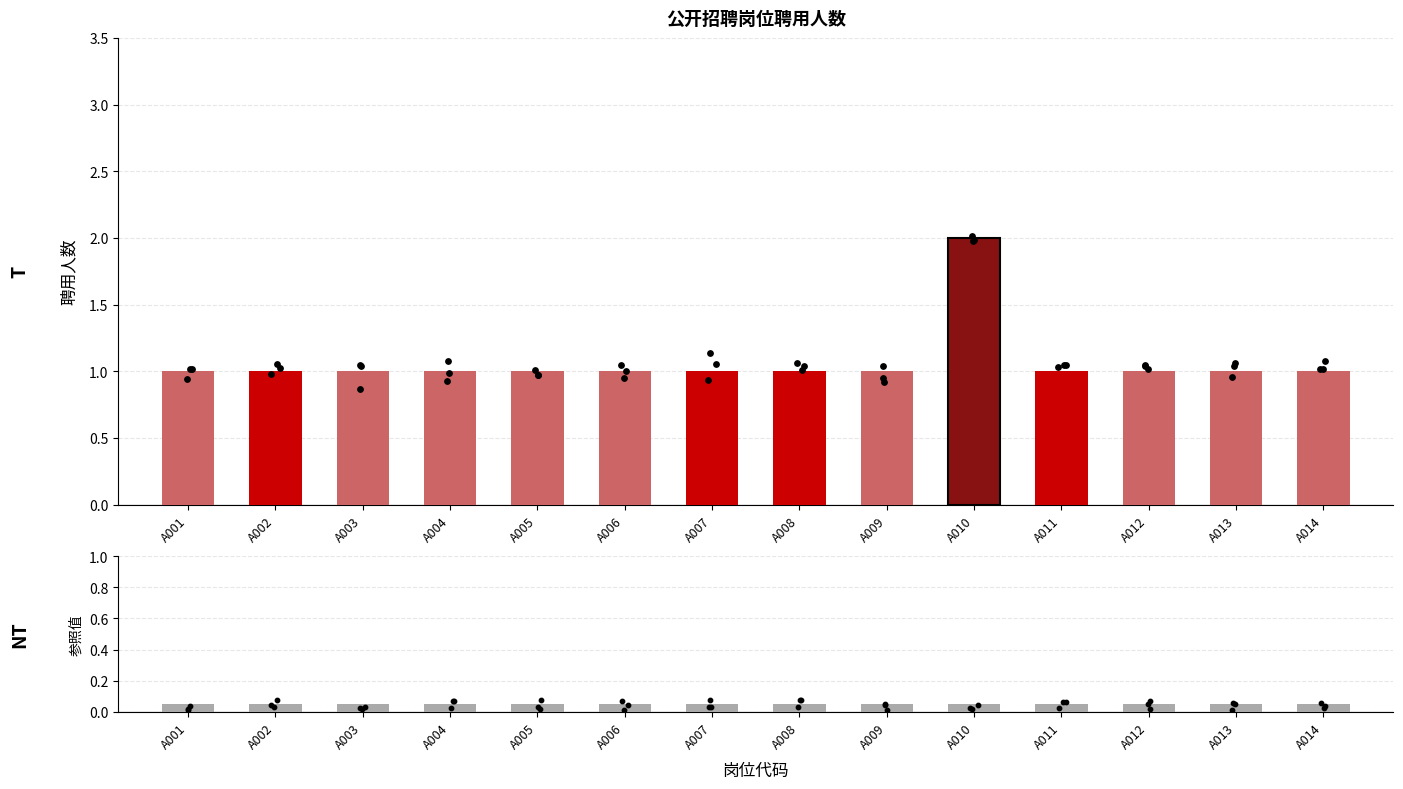

Which series has the largest Y range (max minus min)?

聘用人数